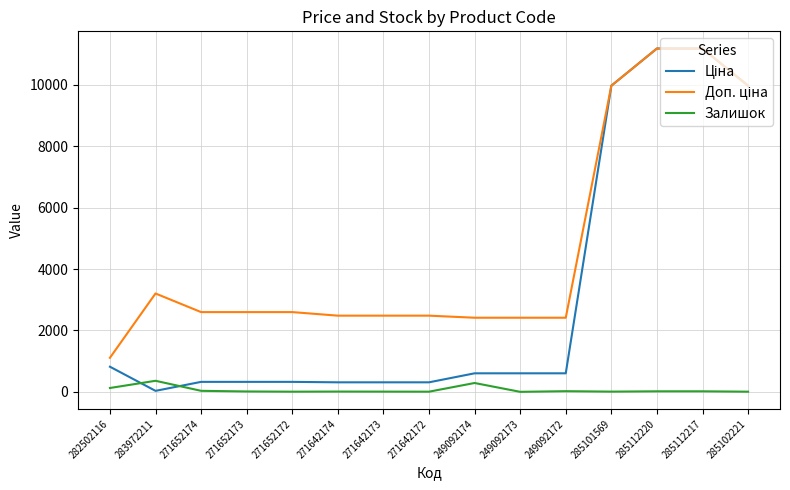

What is the highest value of the Залишок series?

360.0